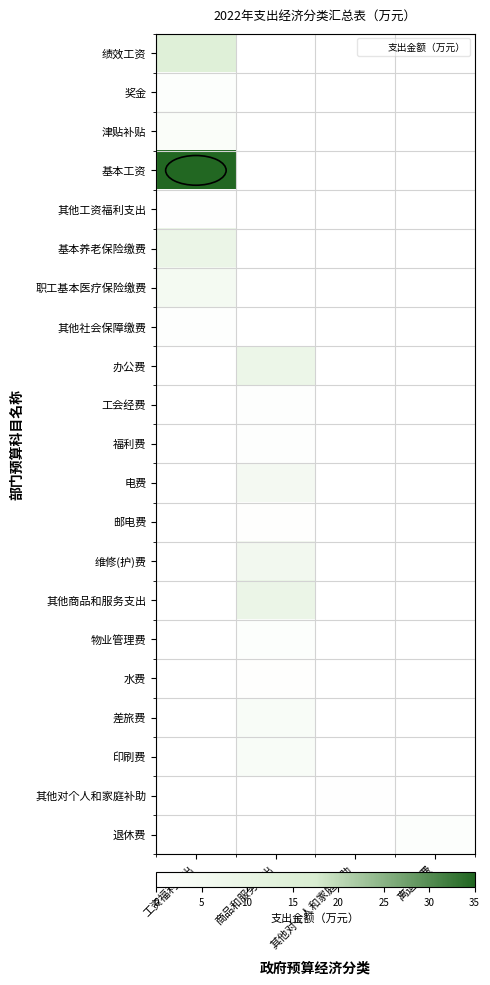

How many categories are shown in the chart?

4